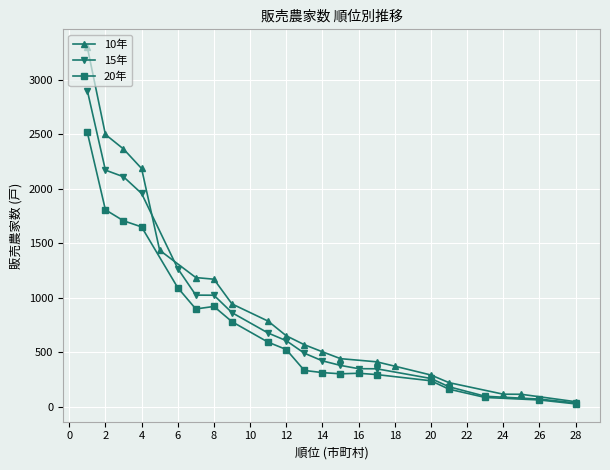

What is the lowest value of the 15年 series?

37